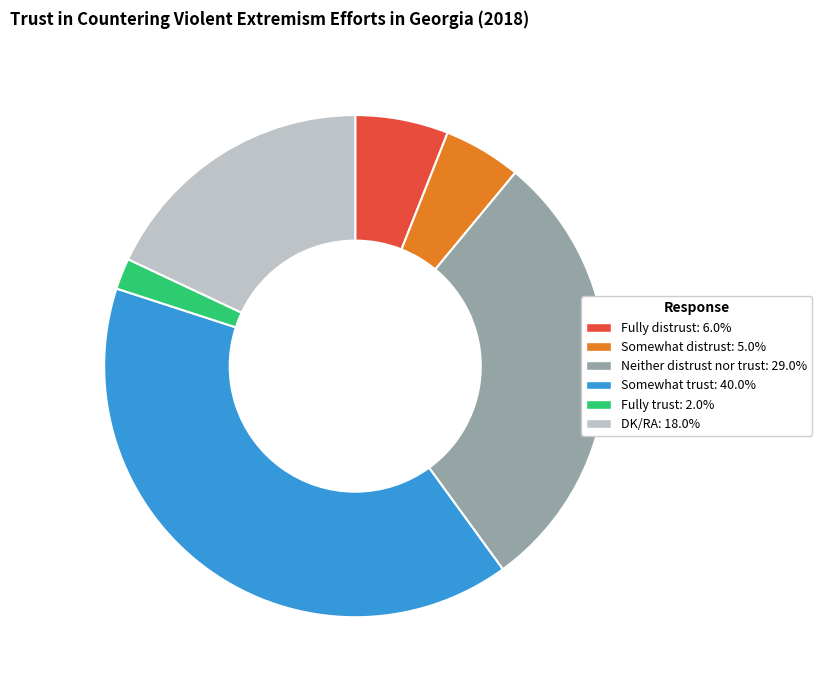

How many segments does this pie chart have?

6